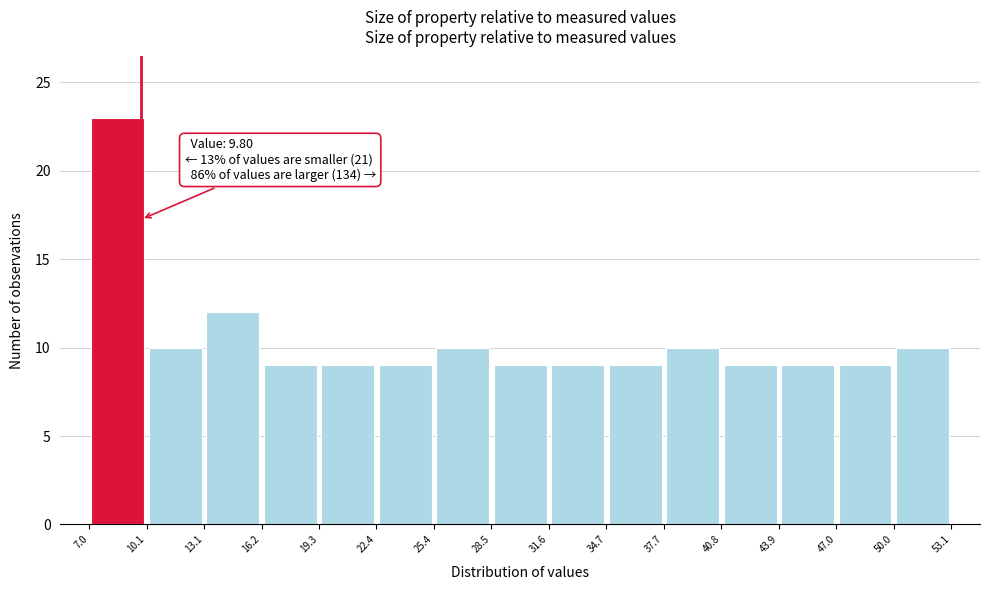

Which range on the x-axis has the tallest bar?

7.0 to 10.1